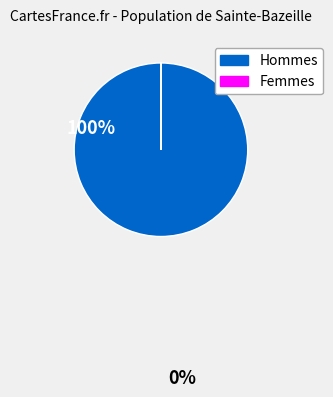

Is there a majority slice in this chart?

Yes